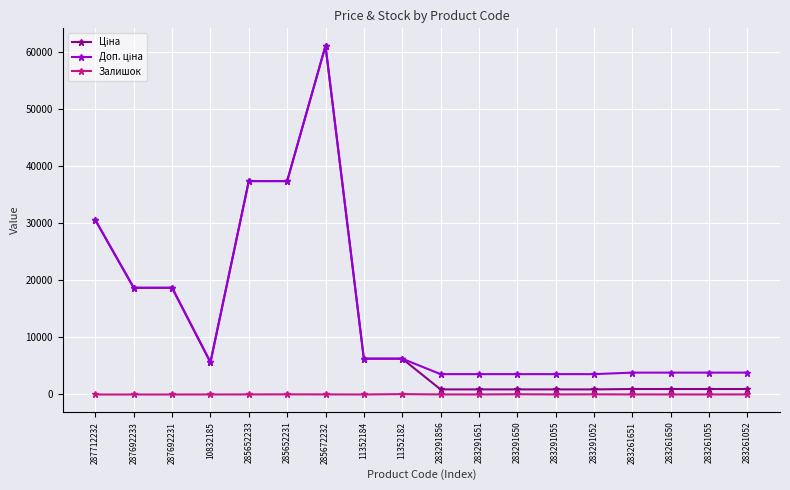

The Залишок series shows 22.0 at 285652231. True or false?

True